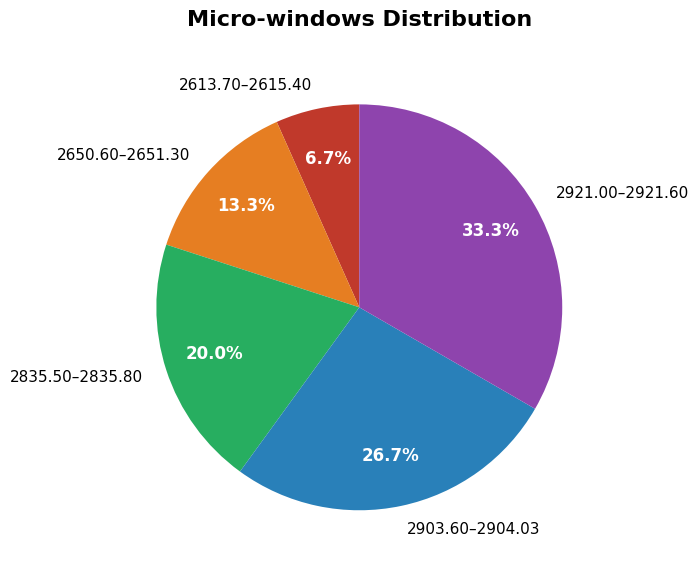

To the nearest percent, what percentage of the pie is 2921.00–2921.60?

33%